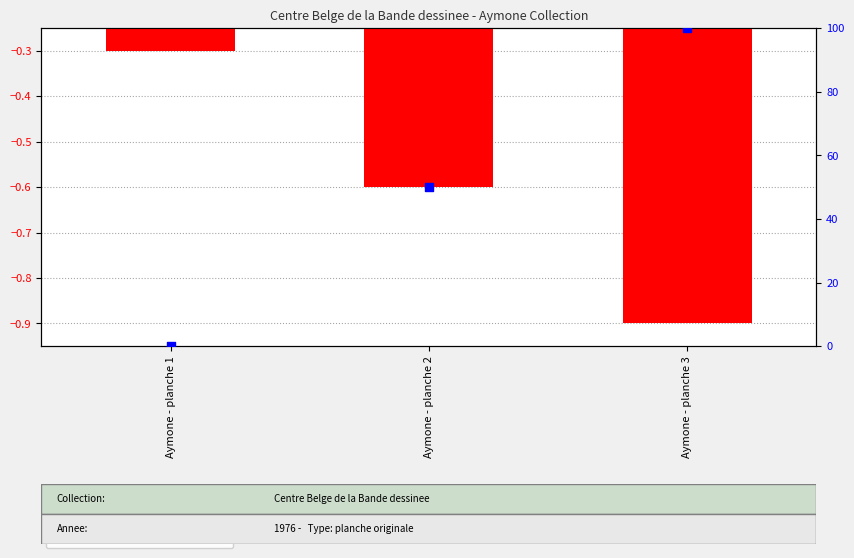

At how many categories does at least one series exceed 8?

2